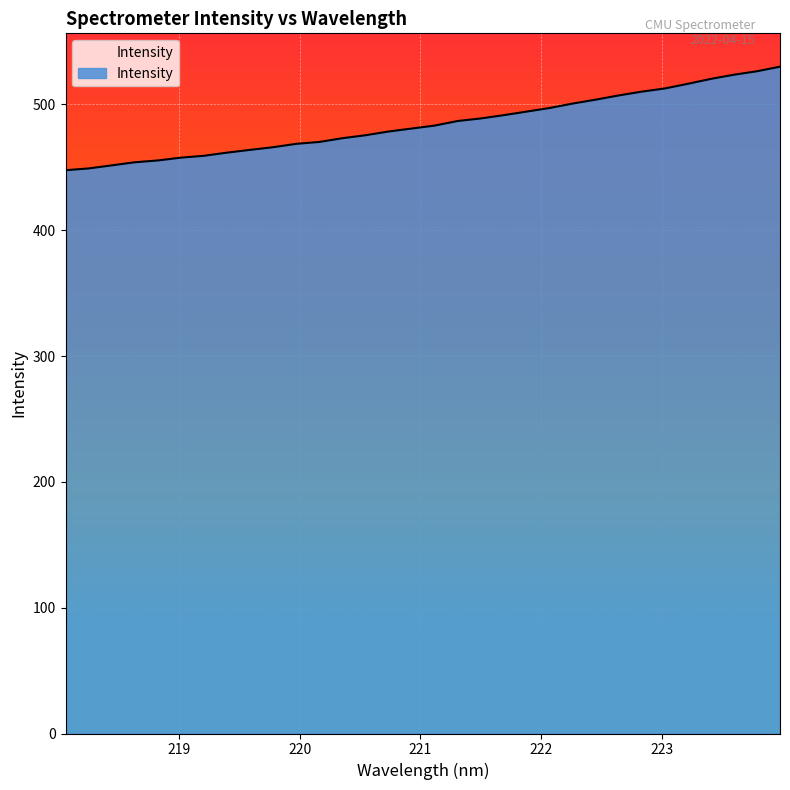

What is the maximum value shown in the chart?

530.0